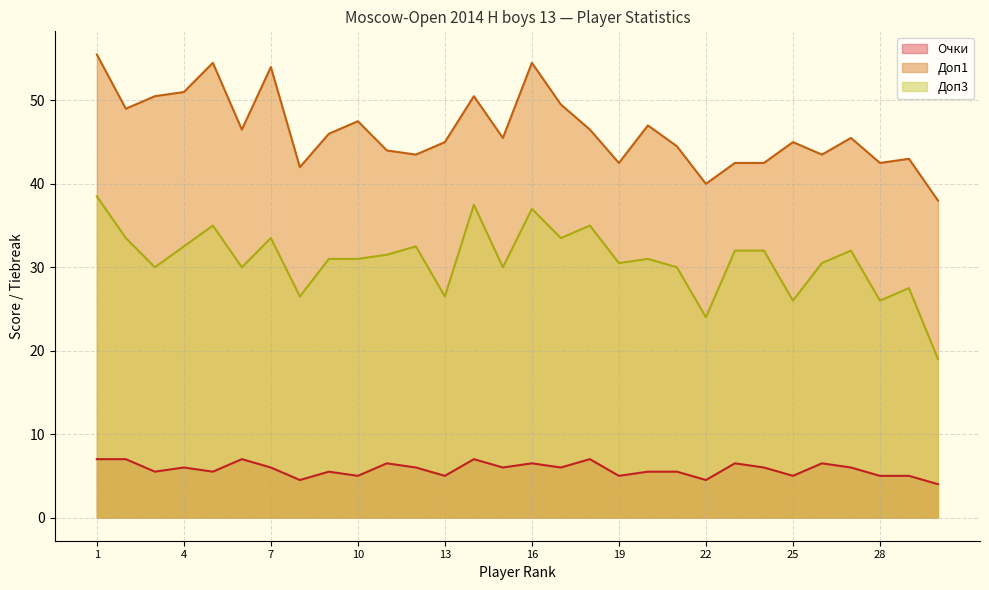

Rank the series by their maximum value, from lowest to highest.

Очки, Доп3, Доп1